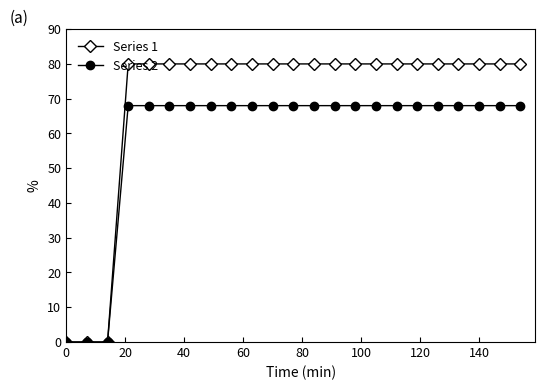

What is the value of the Series 1 point at the 17th from the left?

80